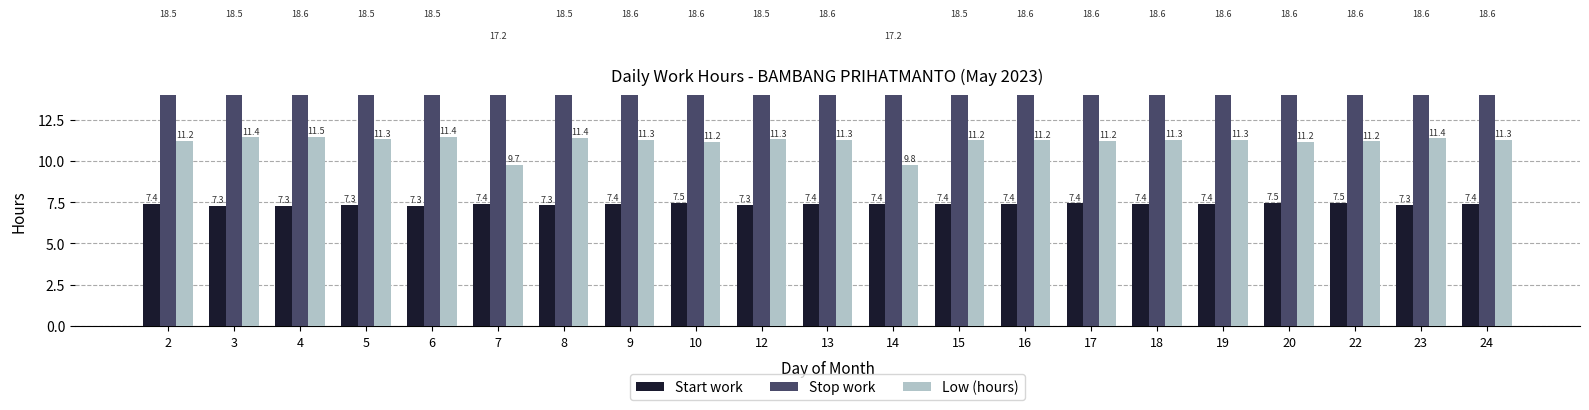

How many distinct data groups are displayed?

3